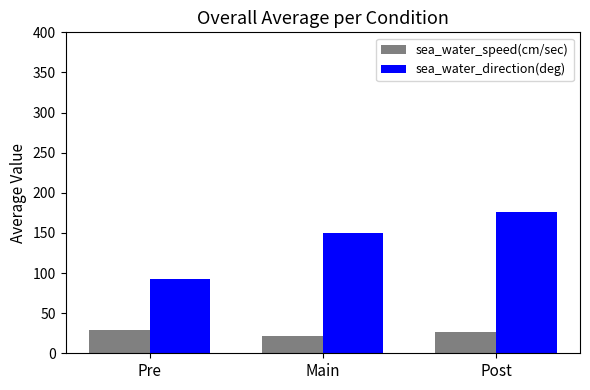

What is the total value across all series at Post?

202.8